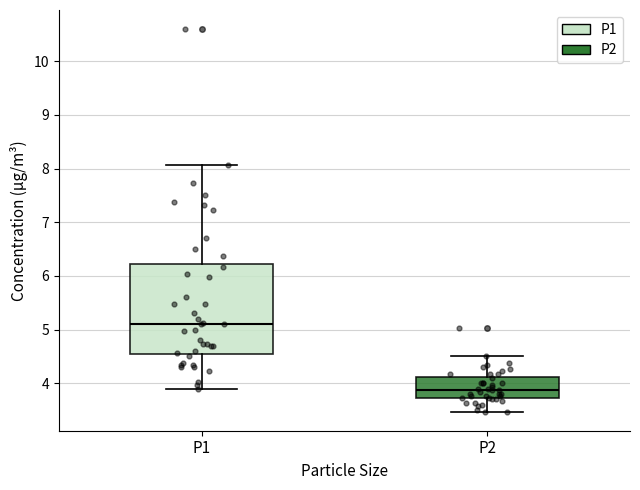

Comparing the boxes themselves (not the whiskers), which one is the tallest?

P1